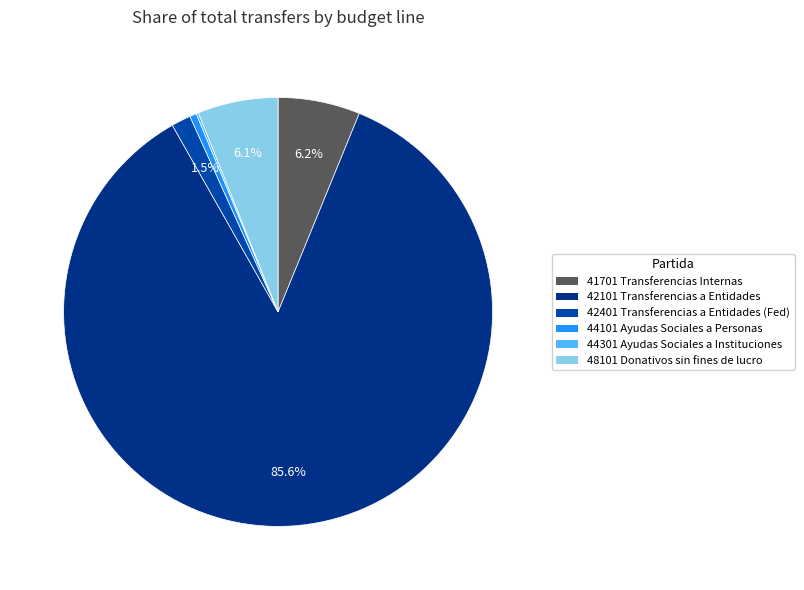

To the nearest percent, what is the average slice percentage?

17%